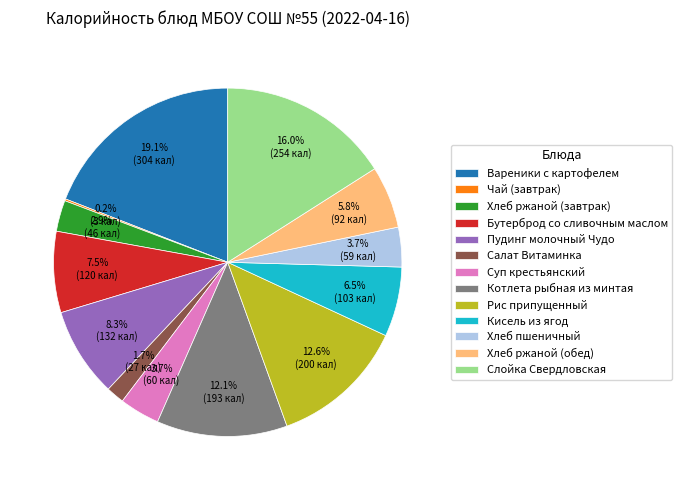

To the nearest percent, what percentage of the pie is Котлета рыбная из минтая?

12%